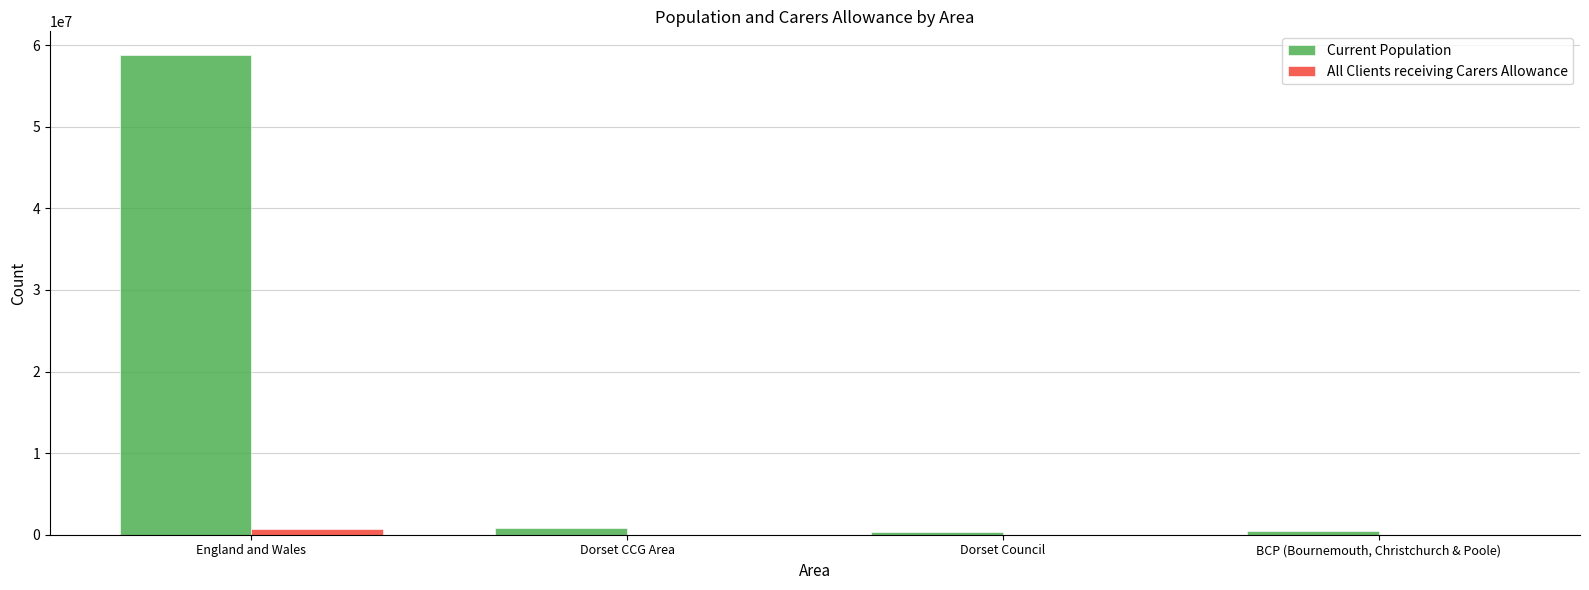

At which label is Current Population closest to 29561551?

Dorset CCG Area